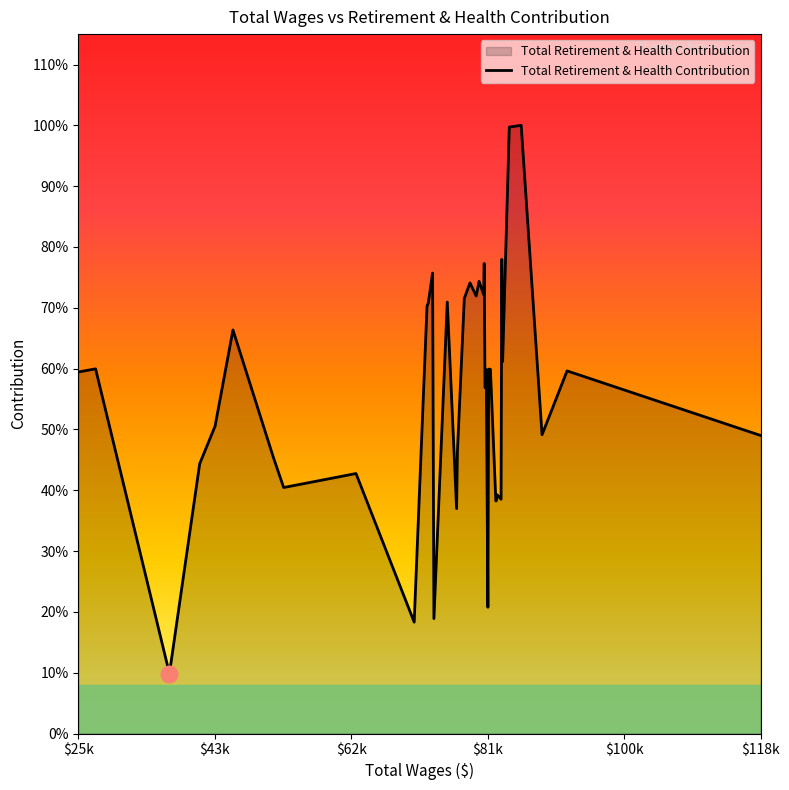

Does the chart have visible grid lines?

No